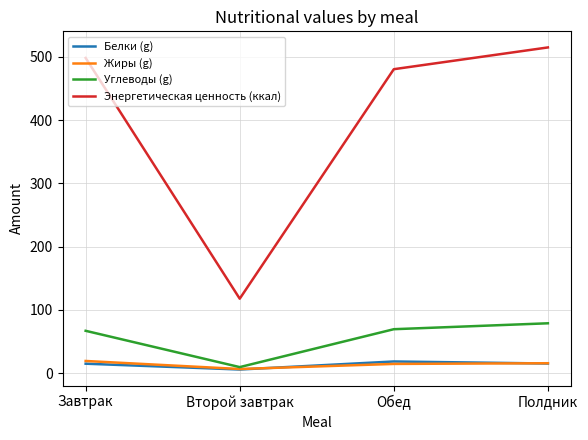

Which series has the largest range (max minus min)?

Энергетическая ценность (ккал)